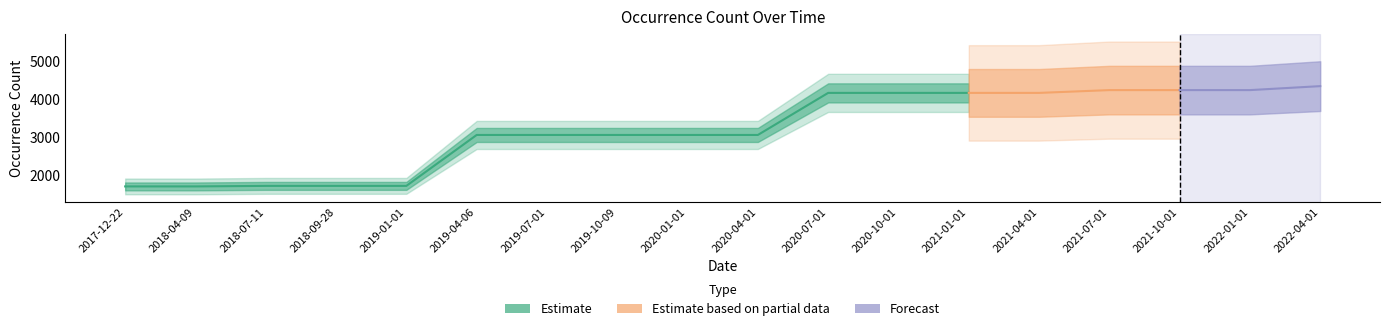

What is the change in value from 2018-04-09 to 2022-01-01?

+2521